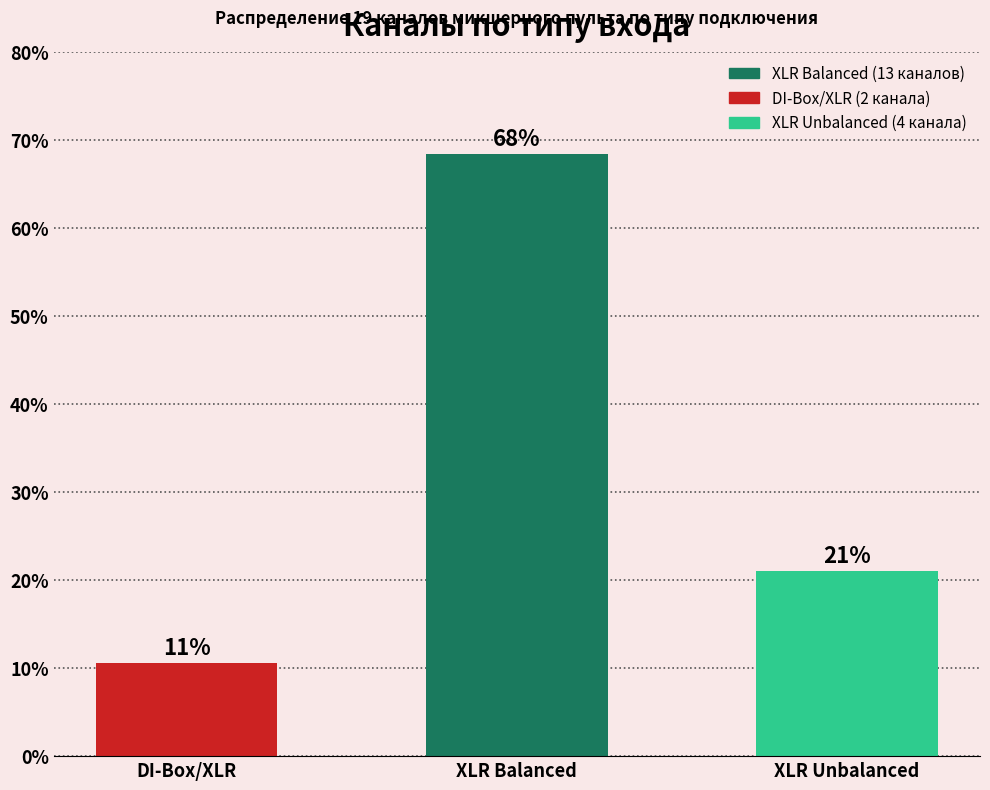

How many bars are there in total?

3